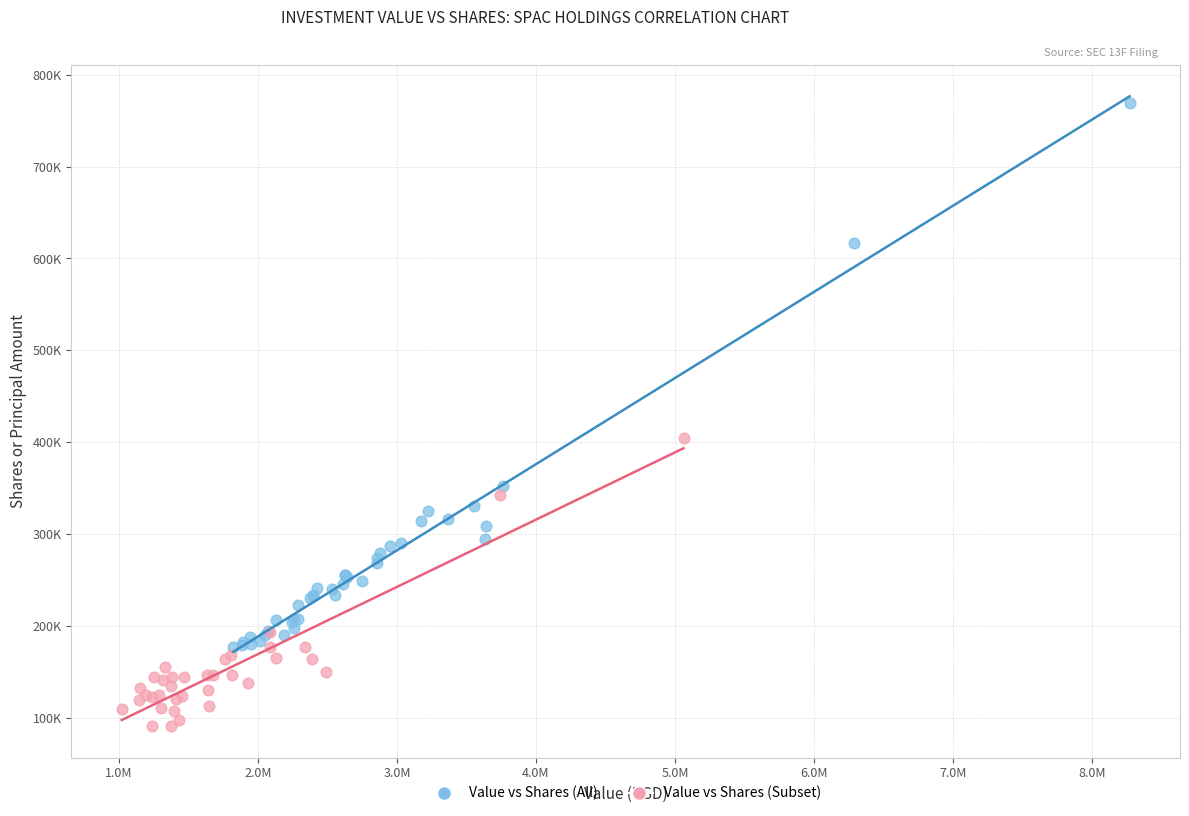

What are all the series names shown in the legend?

Value vs Shares (All), Value vs Shares (Subset)